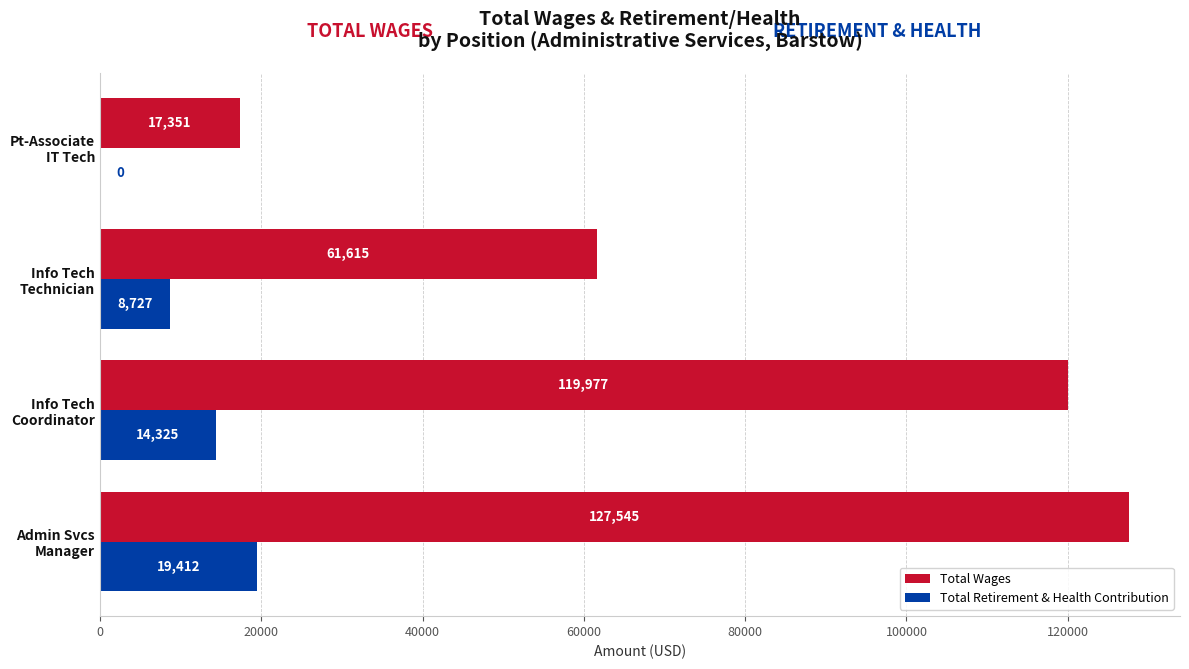

Count the number of categories in the chart.

4